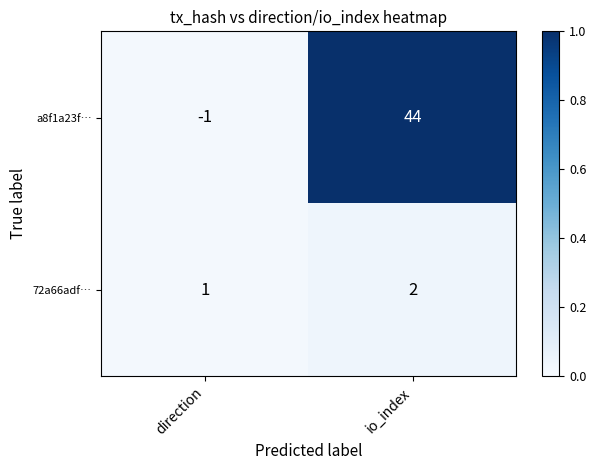

Which series has the largest range (max minus min)?

a8f1a23f…